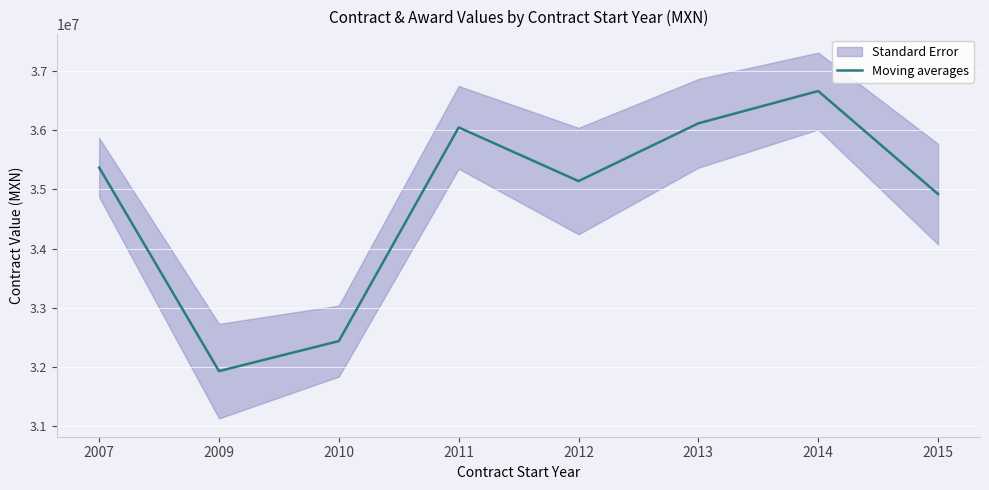

Reading right to left, transcribe all the data shown in this chart.

34921076.4	36663840.0	36117537.5	35140953.0	36049063.0	32434800.0	31926186.9	35369281.8